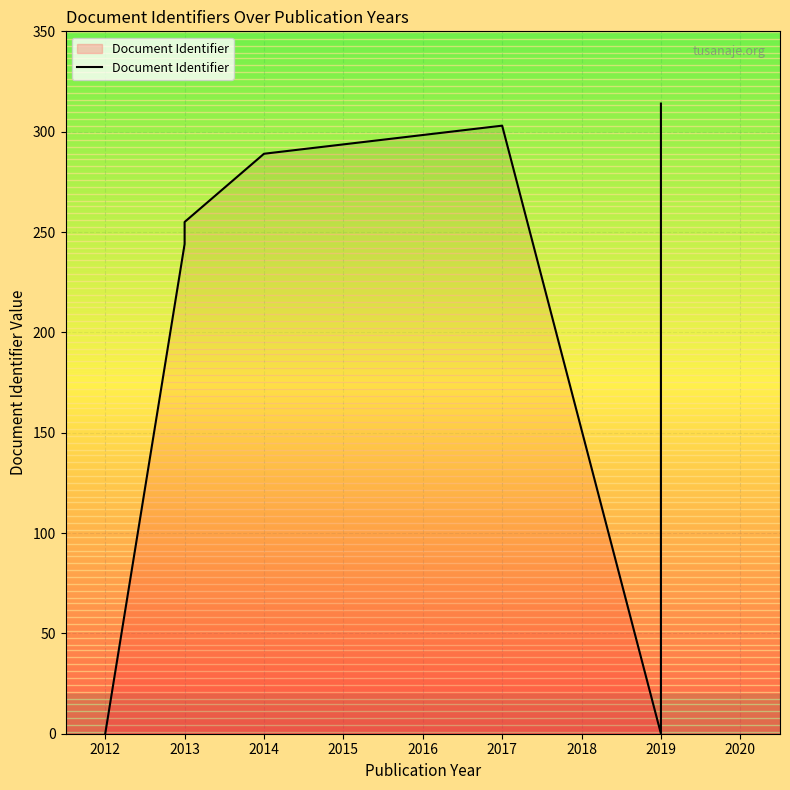

What is the sum of the values at 2017 and 2014?

592